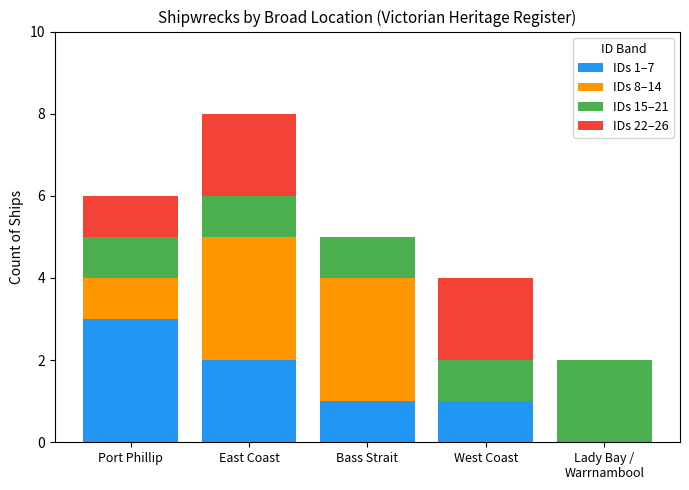

At which label does IDs 1–7 reach its peak?

Port Phillip